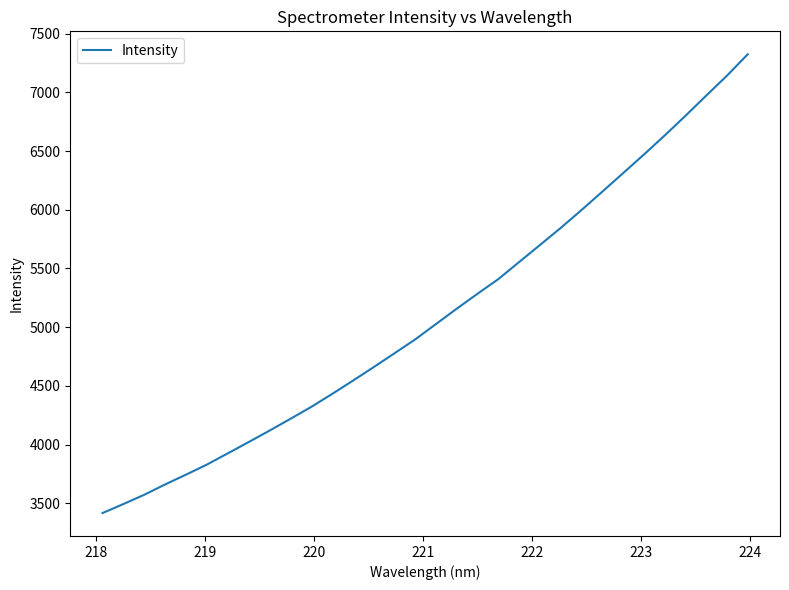

What is the minimum value shown in the chart?

3418.1